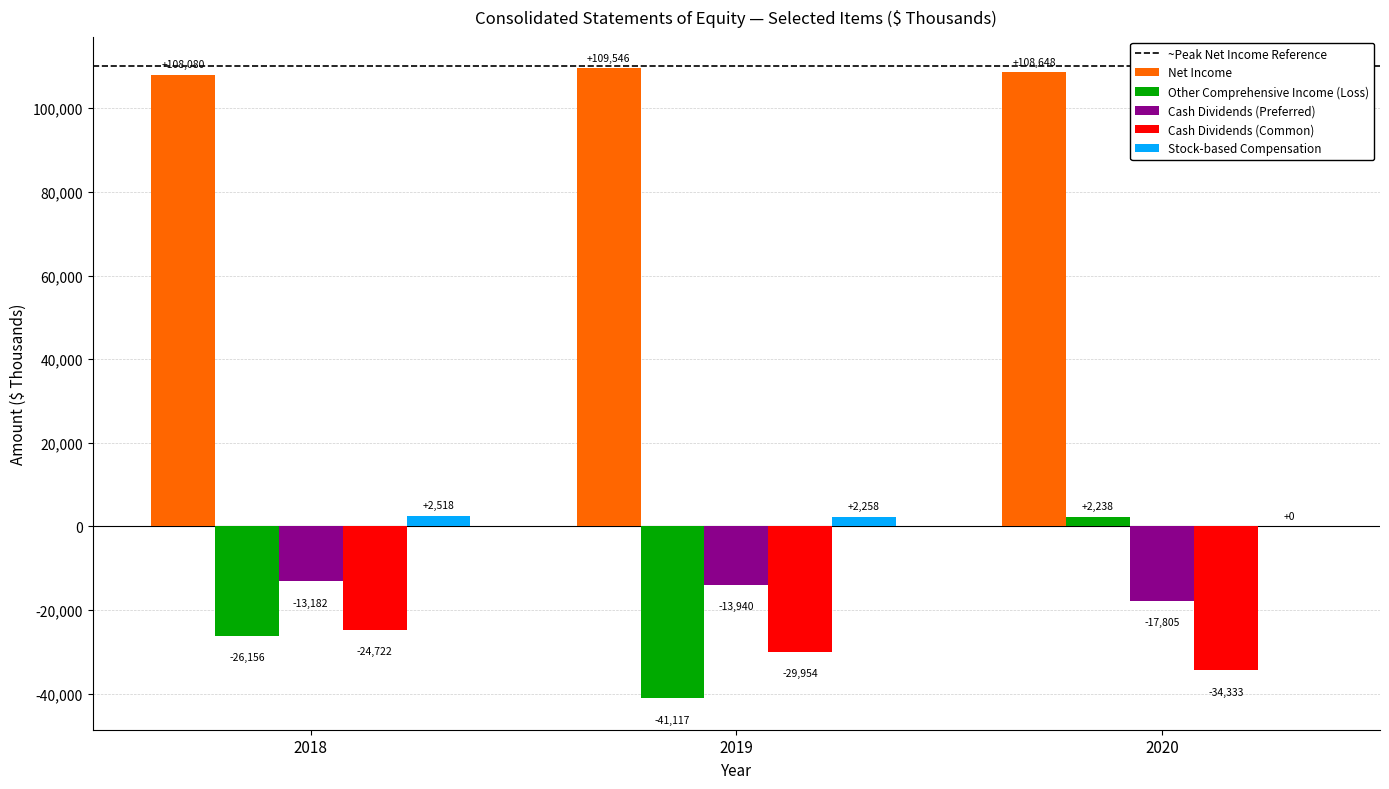

What is the maximum value shown in the chart?

109546